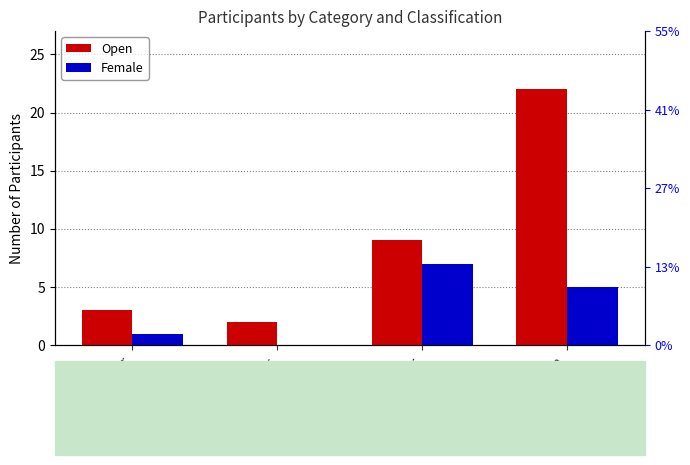

List the series in order of their overall mean, highest first.

Open, Female